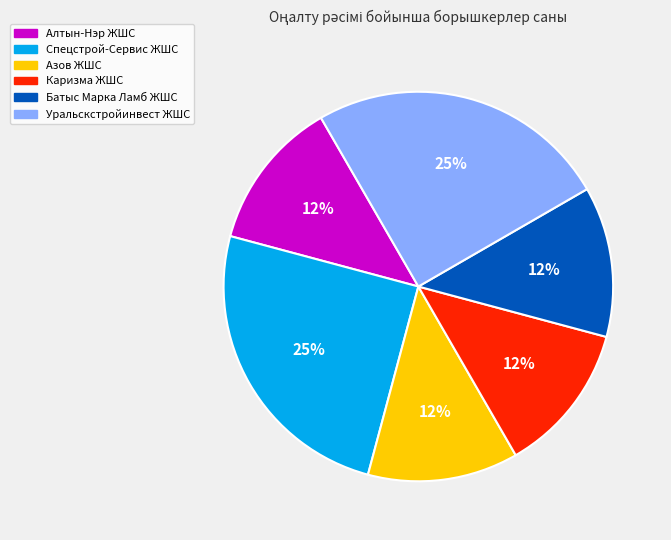

Do Уральскстройинвест ЖШС and Каризма ЖШС together represent more than half of the pie?

No